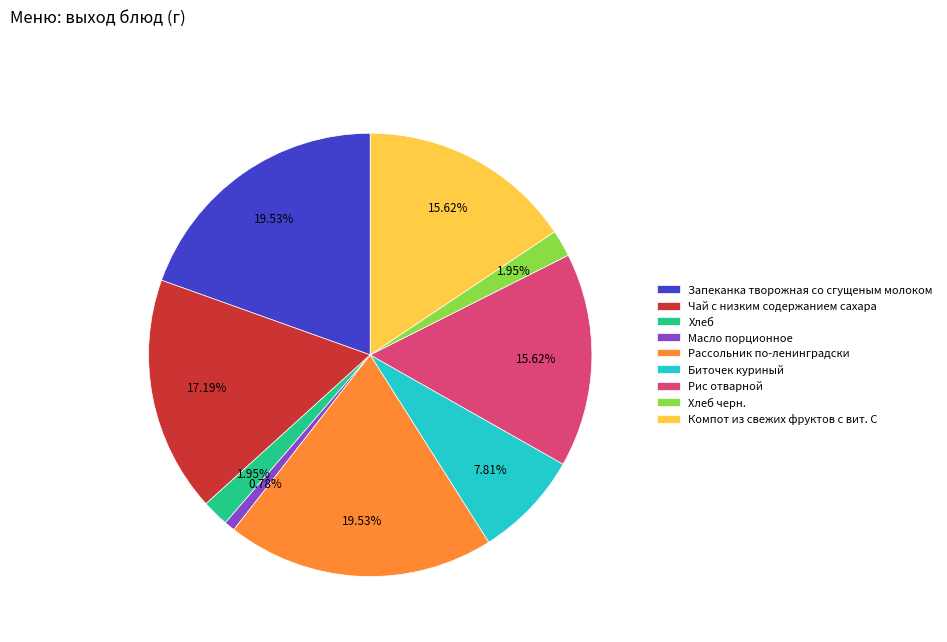

Between Биточек куриный and Хлеб черн., which is larger?

Биточек куриный